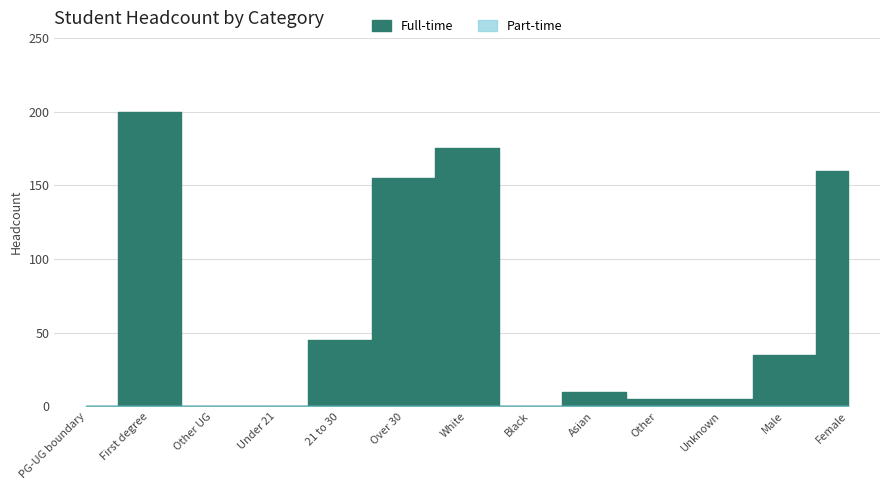

How many lines are shown in the chart?

2